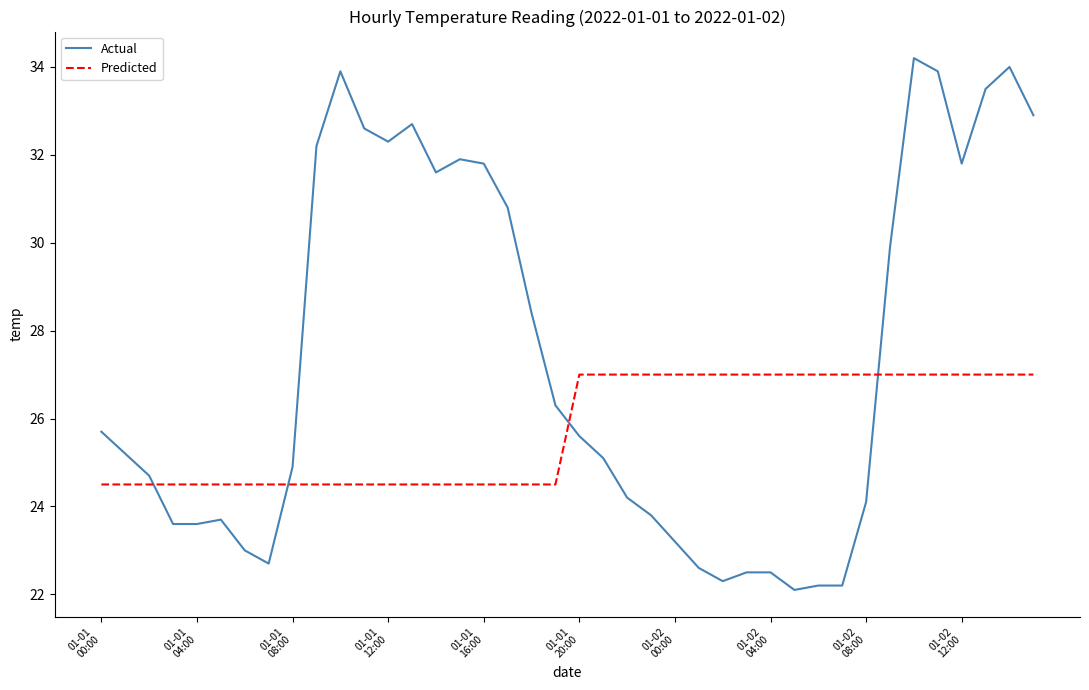

Reading left to right, list all the values displayed in this chart.

Actual: 25.7	25.2	24.7	23.6	23.6	23.7	23.0	22.7	24.9	32.2	33.9	32.6	32.3	32.7	31.6	31.9	31.8	30.8	28.4	26.3	25.6	25.1	24.2	23.8	23.2	22.6	22.3	22.5	22.5	22.1	22.2	22.2	24.1	29.9	34.2	33.9	31.8	33.5	34.0	32.9
Predicted: 24.5	24.5	24.5	24.5	24.5	24.5	24.5	24.5	24.5	24.5	24.5	24.5	24.5	24.5	24.5	24.5	24.5	24.5	24.5	24.5	27.0	27.0	27.0	27.0	27.0	27.0	27.0	27.0	27.0	27.0	27.0	27.0	27.0	27.0	27.0	27.0	27.0	27.0	27.0	27.0